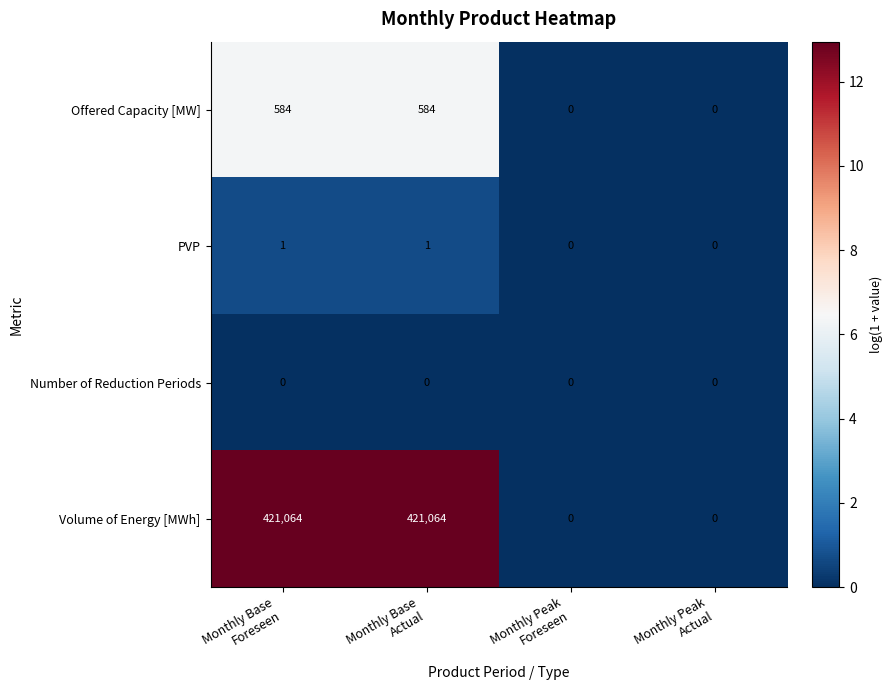

What is the average value of the Offered Capacity [MW] series?

292